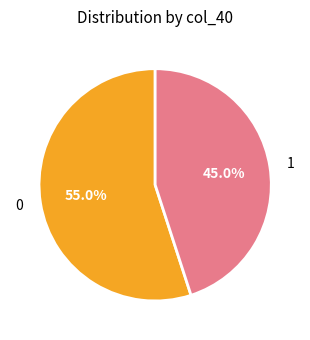

What percentage do 1 and 0 together represent?

100.0%